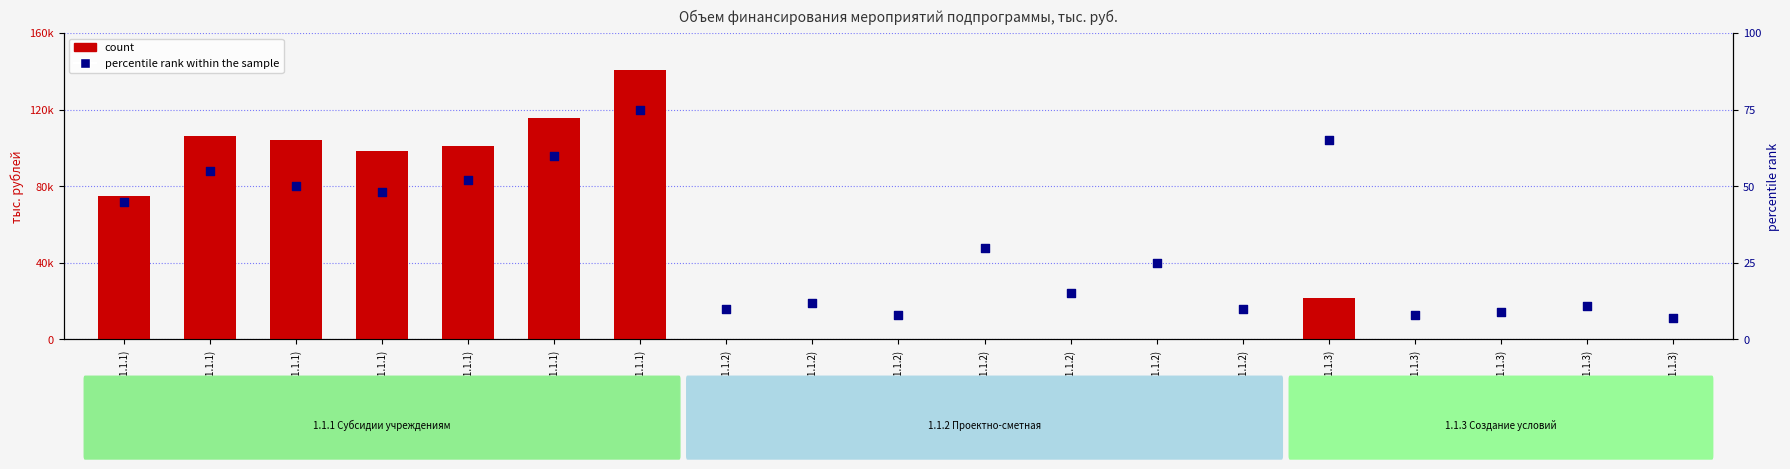

Which series contains the highest Y value?

count